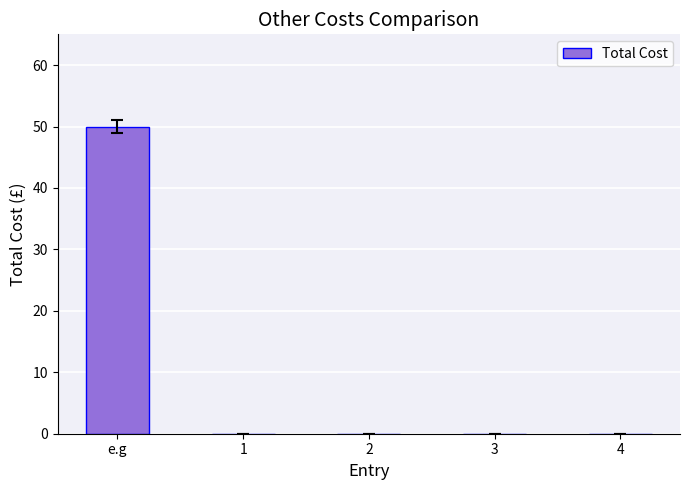

Reading right to left, transcribe all the data shown in this chart.

0	0	0	0	50